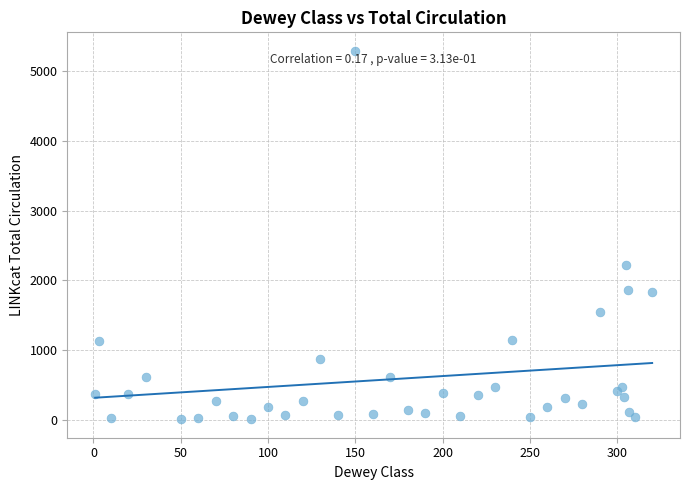

What is the range of Y values (max minus min)?

5291